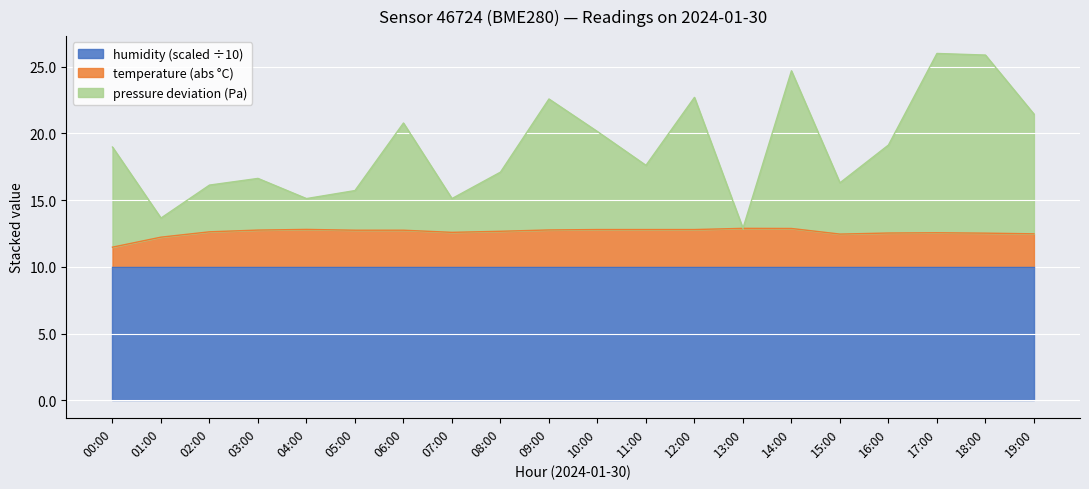

Which series changed the most between 01:00 and 19:00?

pressure